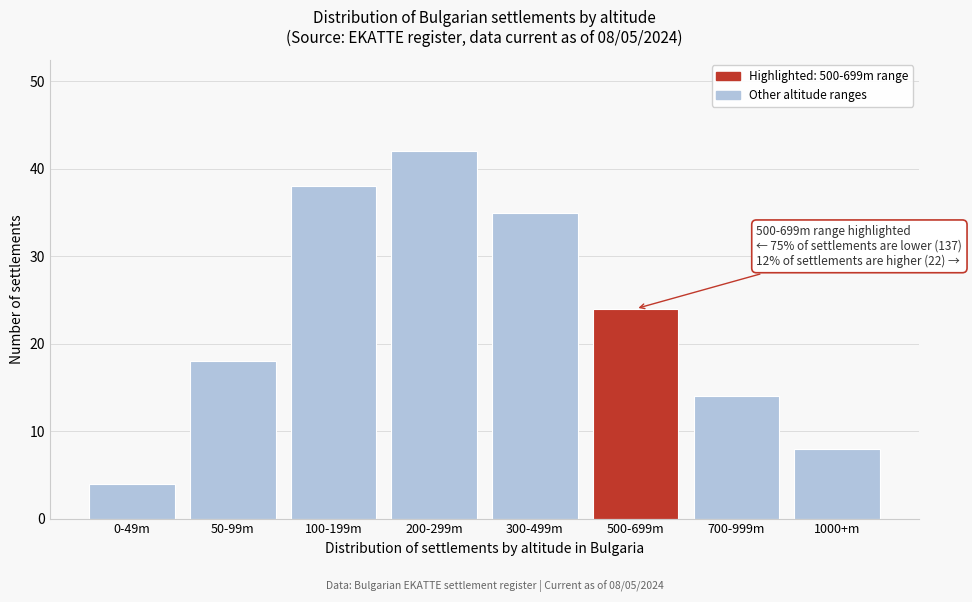

Reading right to left, extract all data points from this chart.

1000+m=8	700-999m=14	500-699m=24	300-499m=35	200-299m=42	100-199m=38	50-99m=18	0-49m=4